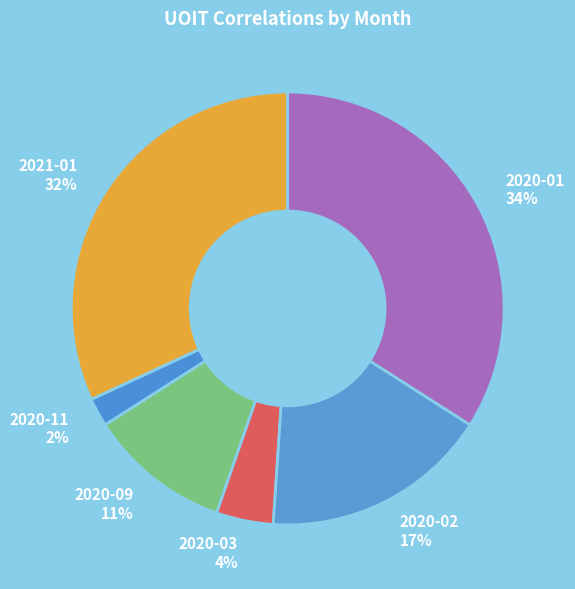

Is the sum of 2020-09 and 2020-01 greater than half?

No